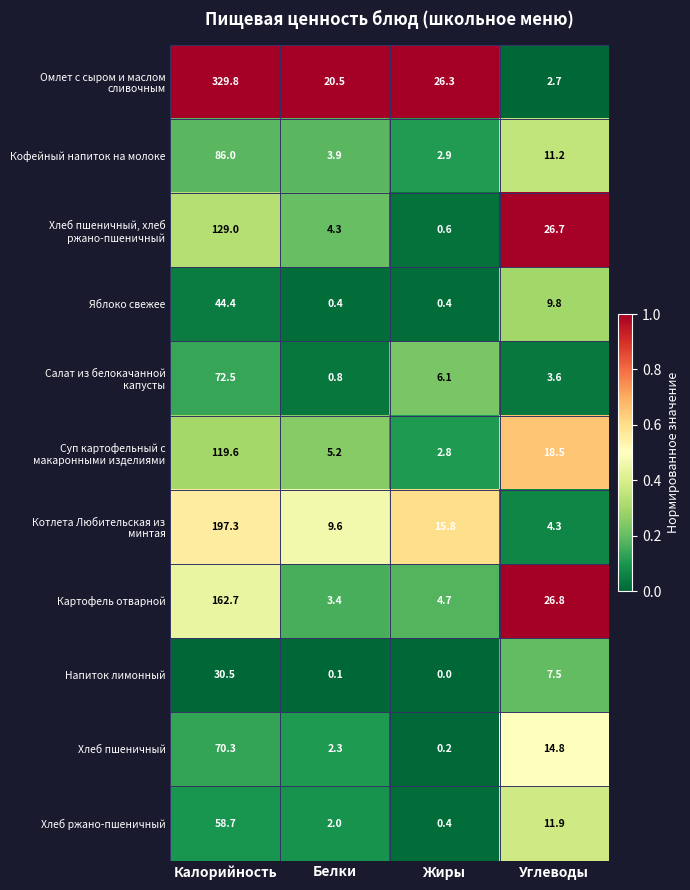

What is the spread (max minus min) of values at Калорийность?

299.3